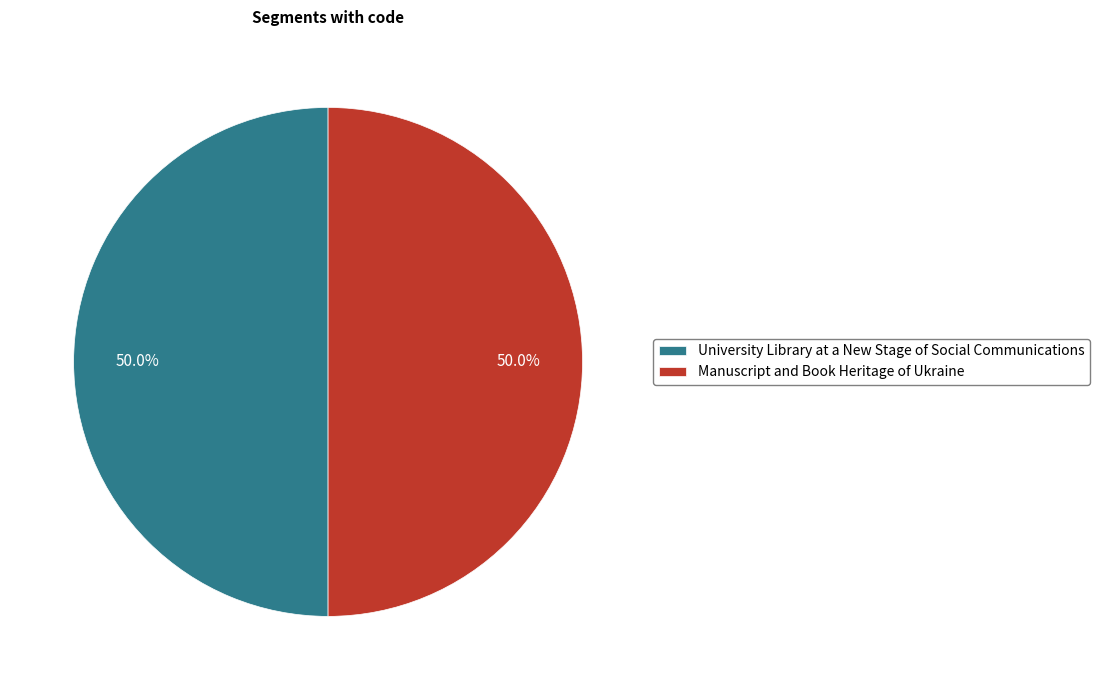

What percentage do Manuscript and Book Heritage of Ukraine and University Library at a New Stage of Social Communications together represent?

100.0%